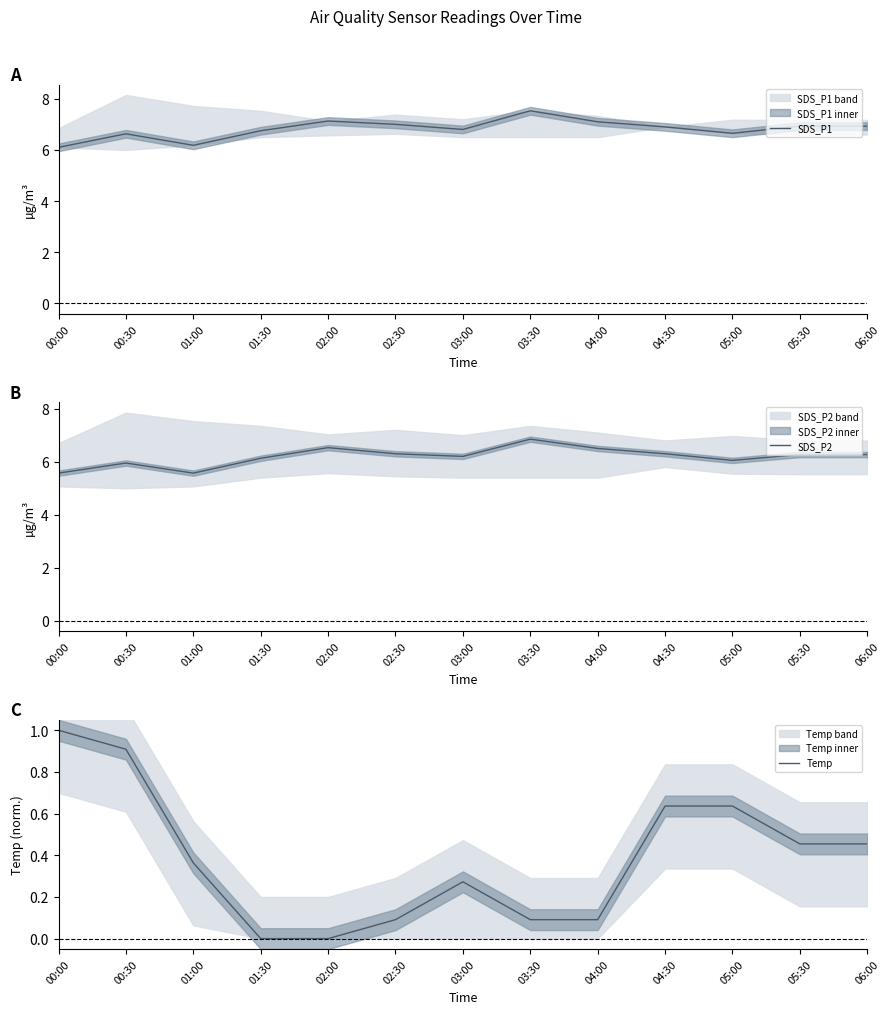

How many interior local peaks does the SDS_P1 series have?

3